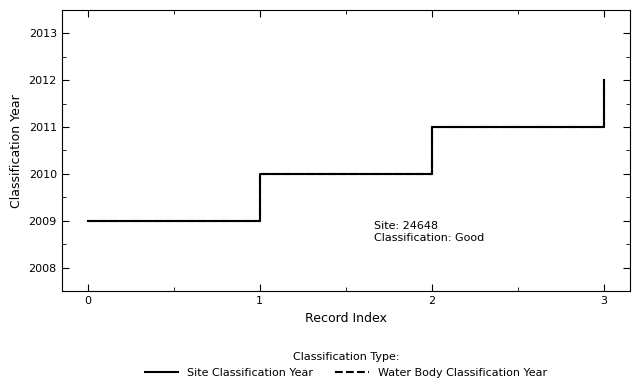

Between 0 and 1, which series saw the biggest shift?

Site Classification Year